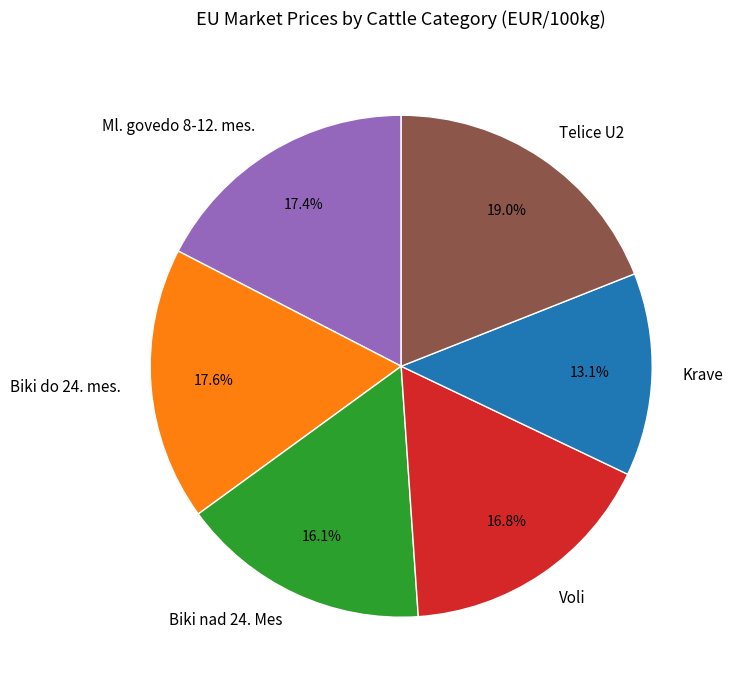

Which category has the biggest portion of the pie?

Telice U2